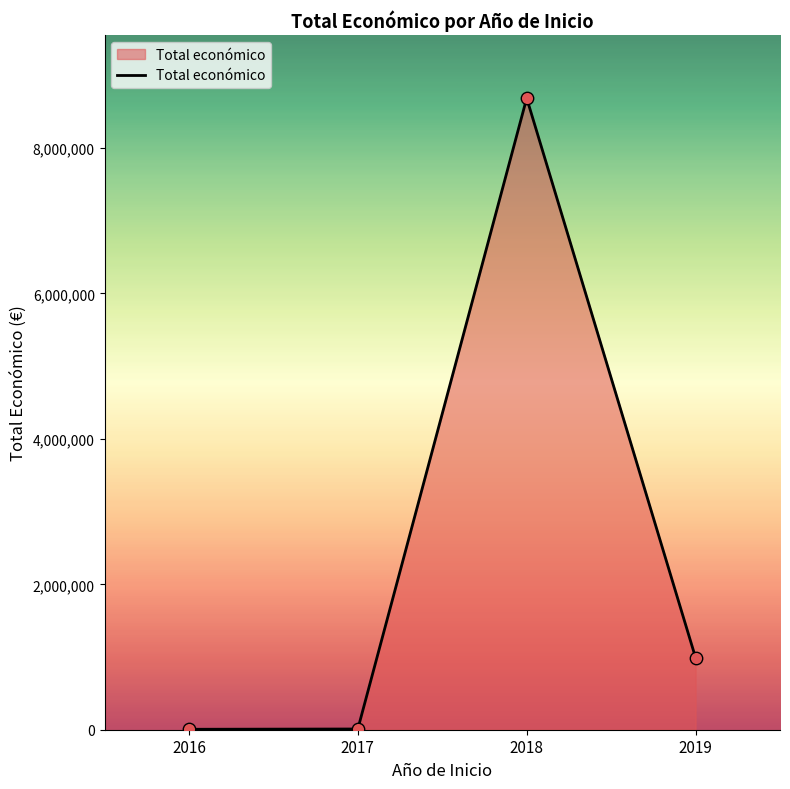

What is the change in value from 2017 to 2018?

+8676325